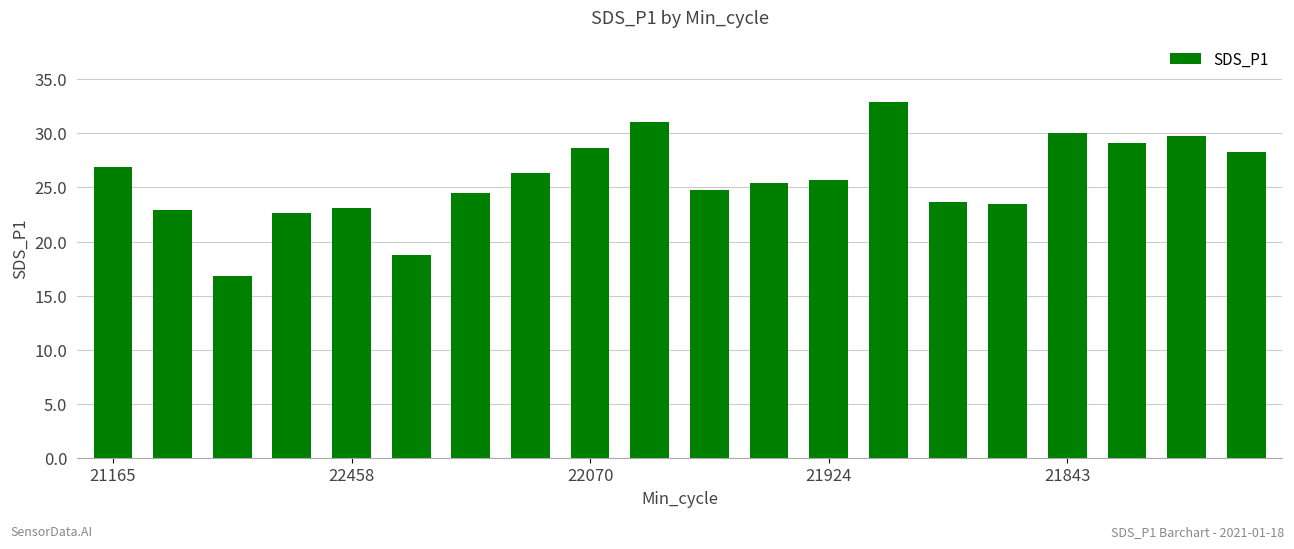

What is the difference between the second highest and minimum values?

14.2